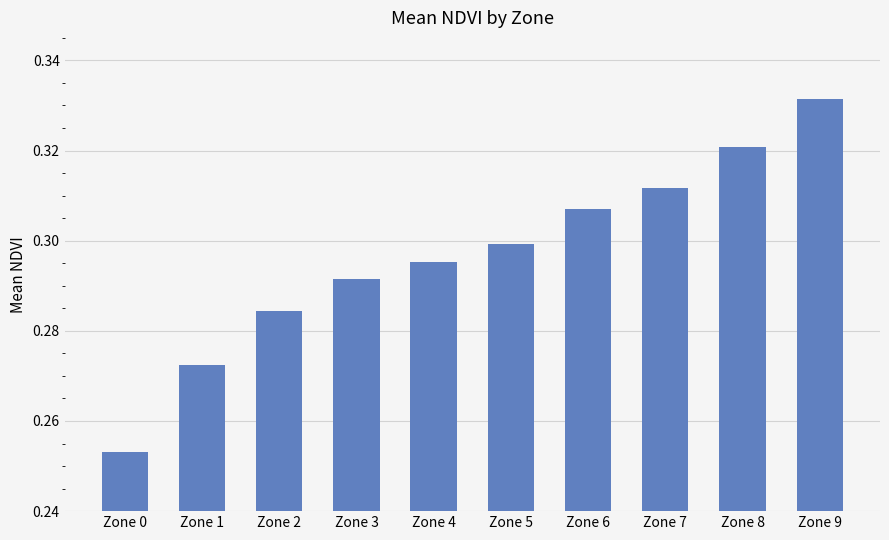

The chart shows a value of 0.3 at Zone 4. True or false?

True